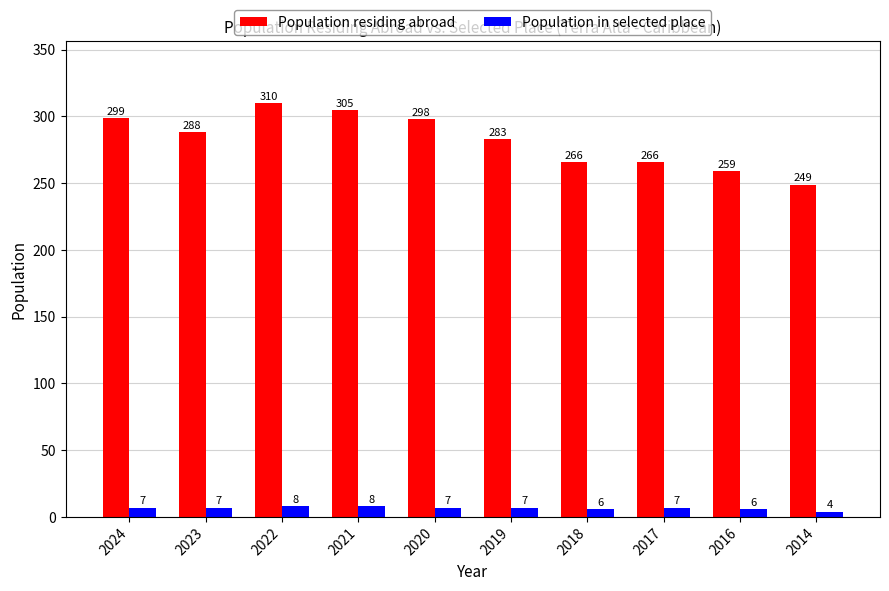

List the series in order of their peak value, highest first.

Population residing abroad, Population in selected place